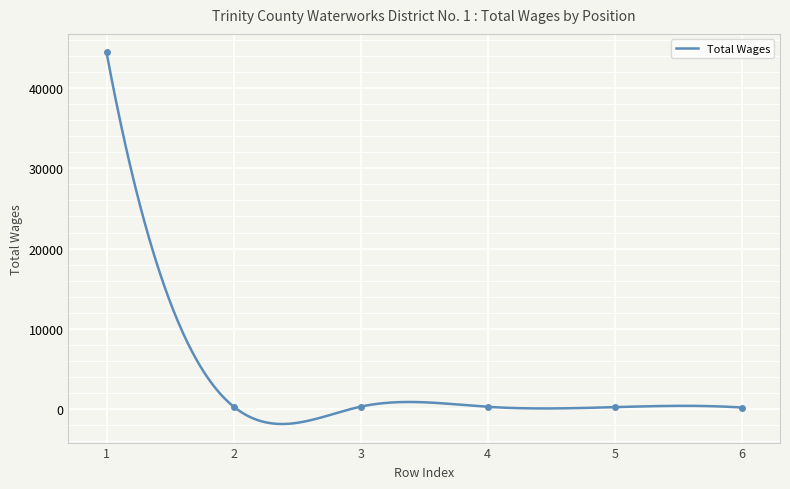

What is the average value?

7637